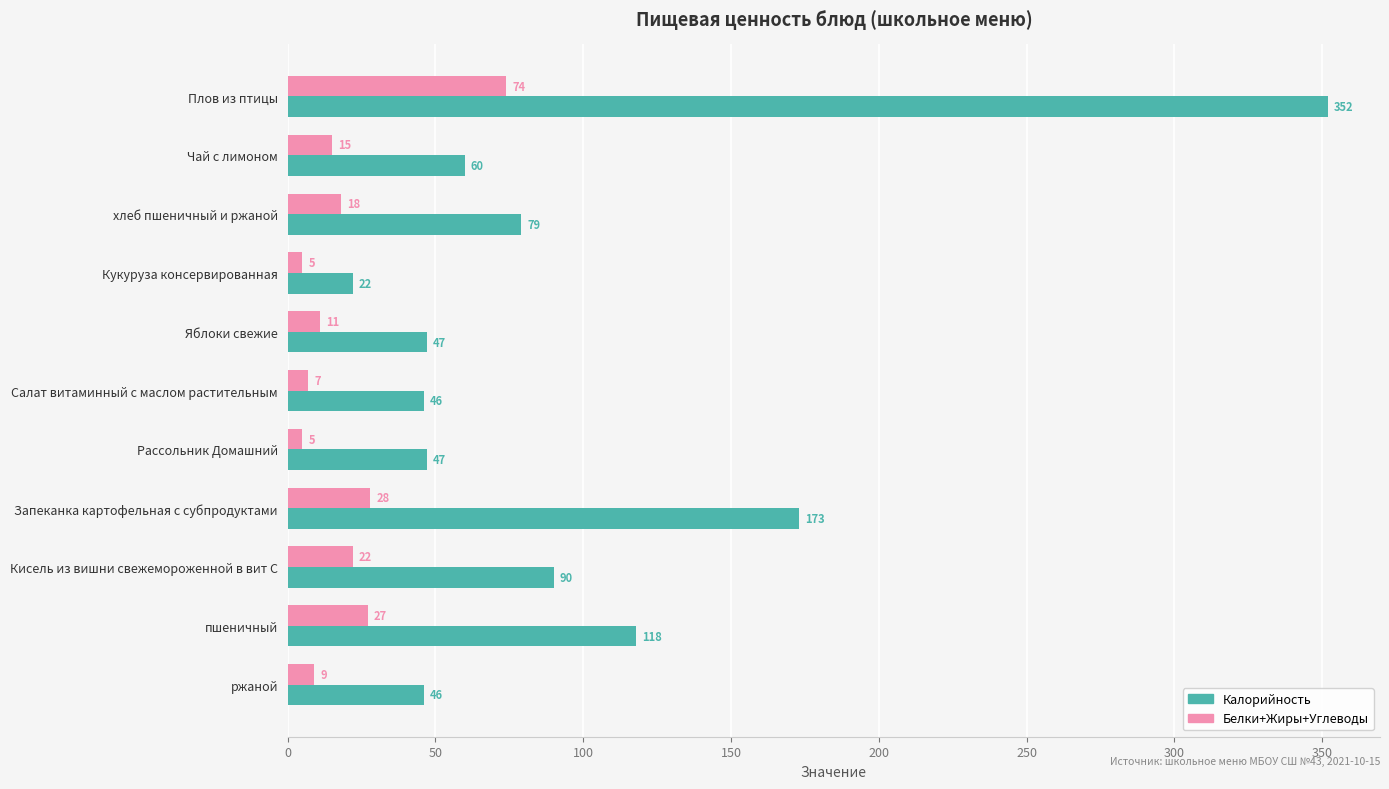

How many distinct data groups are displayed?

2